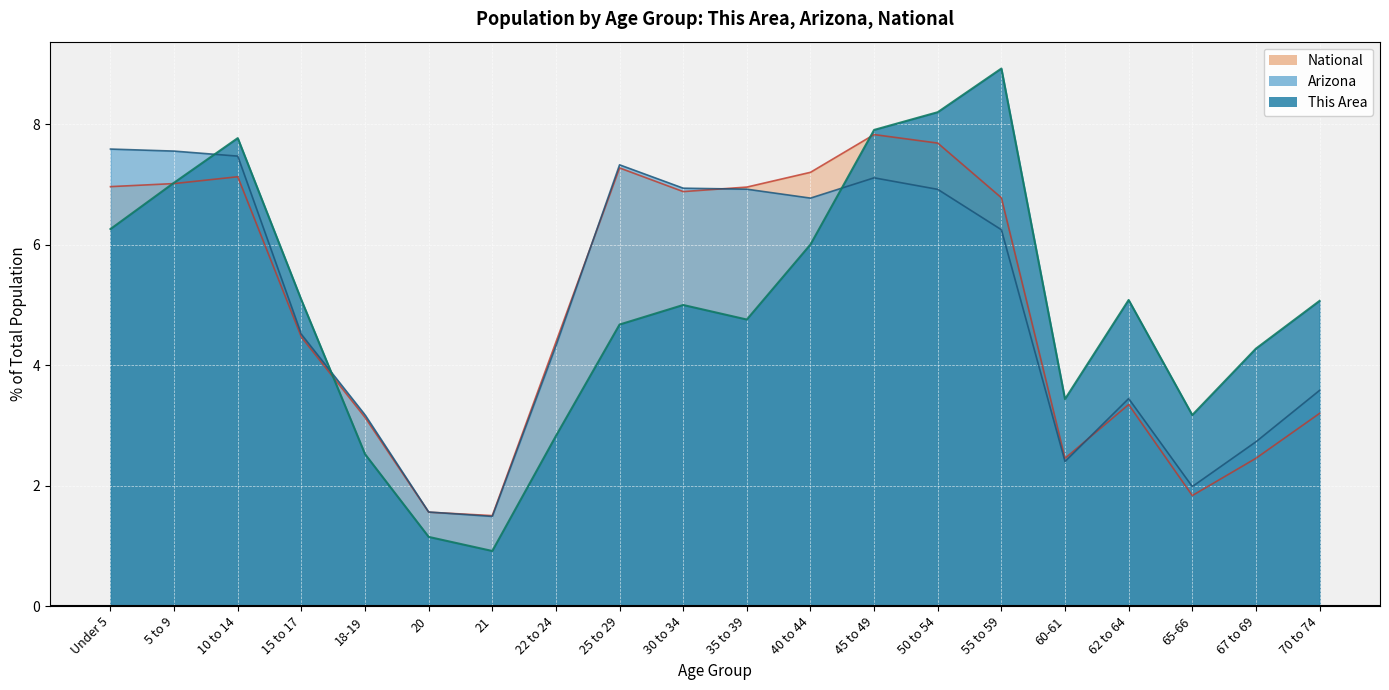

What are all the series names shown in the legend?

National, Arizona, This Area